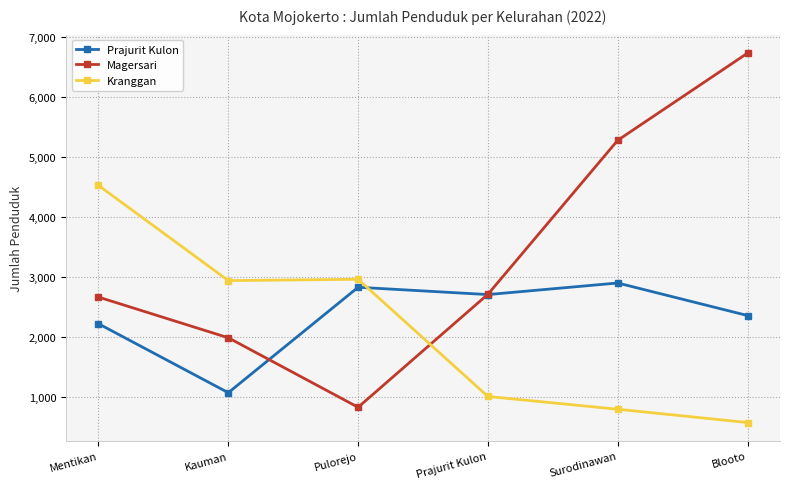

What is the difference between the maximum and second lowest values in the Kranggan series?

3736